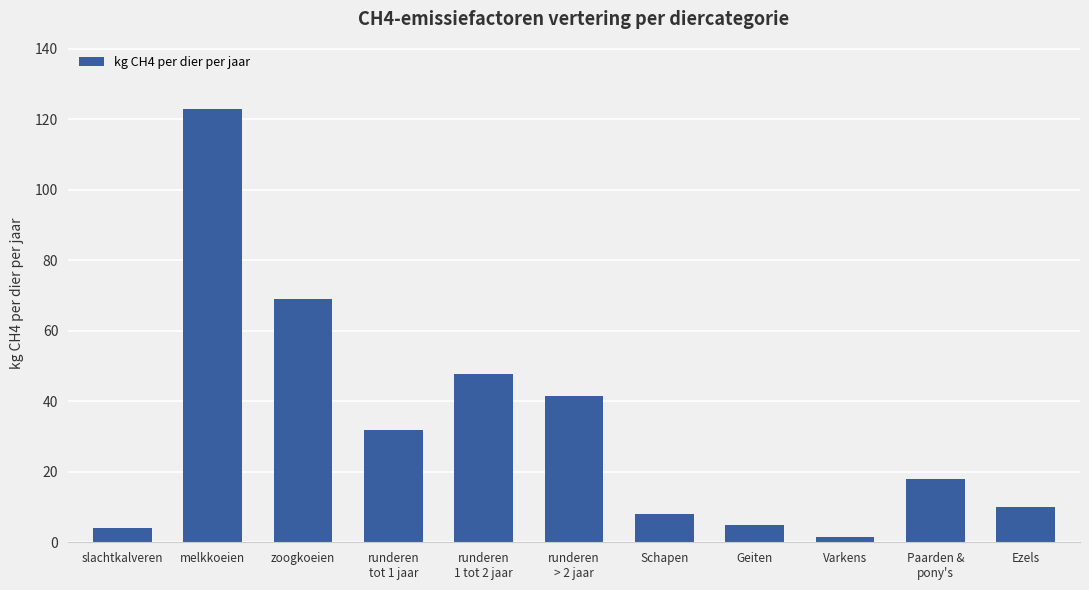

What is the difference between the second highest and second lowest values?

64.9